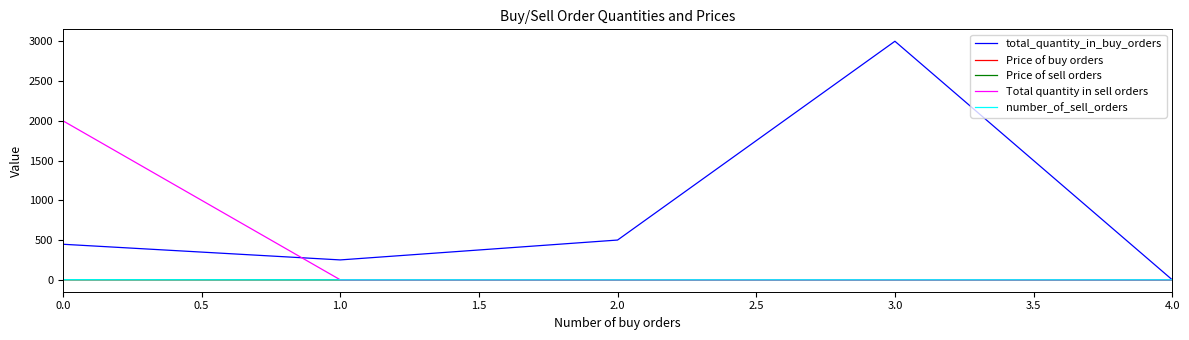

Does the chart have visible grid lines?

No